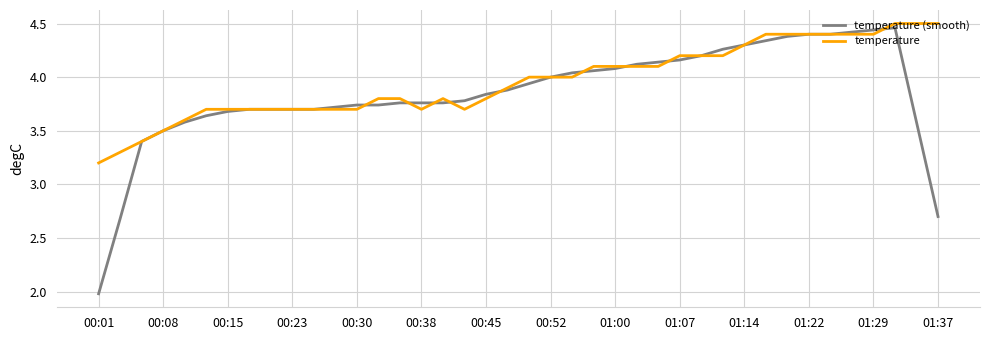

Which series has the largest total across all categories?

temperature